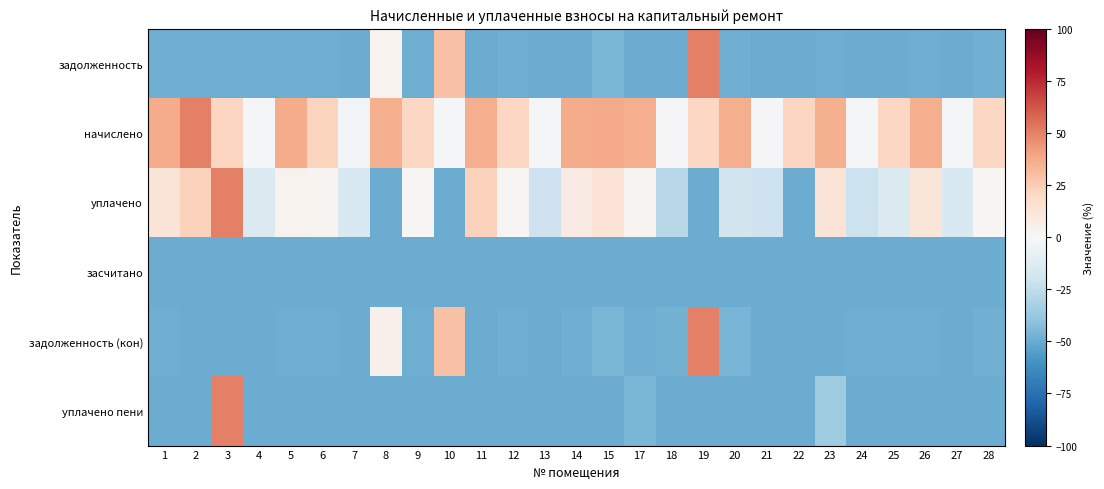

Reading right to left, extract all data points from this chart.

задолженность: 28=-47.8	27=-49.9	26=-48.9	25=-50.0	24=-49.4	23=-48.9	22=-50.0	21=-49.4	20=-48.9	19=50.0	18=-49.4	17=-50.0	15=-46.0	14=-50.0	13=-49.4	12=-49.1	11=-50.0	10=29.6	9=-49.1	8=3.1	7=-49.4	6=-49.1	5=-48.9	4=-48.8	3=-49.1	2=-48.8	1=-48.9
начислено: 28=20.8	27=-2.0	26=35.9	25=20.6	24=-1.9	23=35.7	22=21.1	21=-2.2	20=36.6	19=20.5	18=-2.0	17=36.6	15=37.7	14=36.8	13=-2.1	12=21.0	11=36.4	10=-1.7	9=21.0	8=35.4	7=-2.4	6=21.9	5=37.4	4=-1.2	3=21.4	2=50.0	1=37.2
уплачено: 28=1.2	27=-14.9	26=12.1	25=-14.6	24=-21.1	23=12.6	22=-50.0	21=-20.9	20=-18.4	19=-50.0	18=-27.4	17=2.6	15=13.5	14=8.1	13=-20.9	12=1.3	11=22.9	10=-50.0	9=1.3	8=-50.0	7=-15.6	6=2.8	5=3.2	4=-14.8	3=50.0	2=23.0	1=13.0
засчитано: 28=-50.0	27=-50.0	26=-50.0	25=-50.0	24=-50.0	23=-50.0	22=-50.0	21=-50.0	20=-50.0	19=-50.0	18=-50.0	17=-50.0	15=-50.0	14=-50.0	13=-50.0	12=-50.0	11=-50.0	10=-50.0	9=-50.0	8=-50.0	7=-50.0	6=-50.0	5=-50.0	4=-50.0	3=-50.0	2=-50.0	1=-50.0
задолженность (кон): 28=-47.8	27=-50.0	26=-49.0	25=-49.2	24=-48.8	23=-50.0	22=-50.0	21=-49.4	20=-46.8	19=50.0	18=-47.6	17=-48.9	15=-46.1	14=-48.9	13=-49.4	12=-49.1	11=-50.0	10=29.3	9=-49.1	8=4.9	7=-49.4	6=-49.2	5=-48.9	4=-49.4	3=-50.0	2=-50.0	1=-48.9
уплачено пени: 28=-50.0	27=-50.0	26=-50.0	25=-50.0	24=-50.0	23=-35.4	22=-50.0	21=-50.0	20=-50.0	19=-50.0	18=-49.3	17=-45.6	15=-50.0	14=-50.0	13=-50.0	12=-50.0	11=-50.0	10=-50.0	9=-50.0	8=-50.0	7=-50.0	6=-50.0	5=-50.0	4=-50.0	3=50.0	2=-50.0	1=-50.0